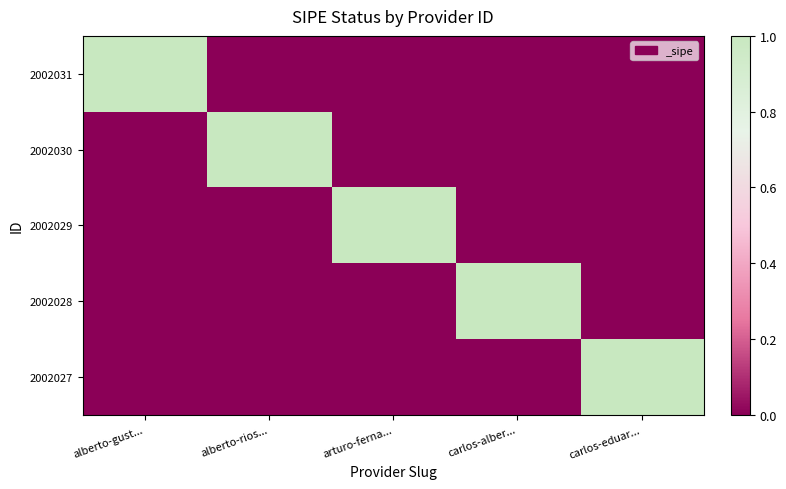

What is the maximum value shown in the chart?

1